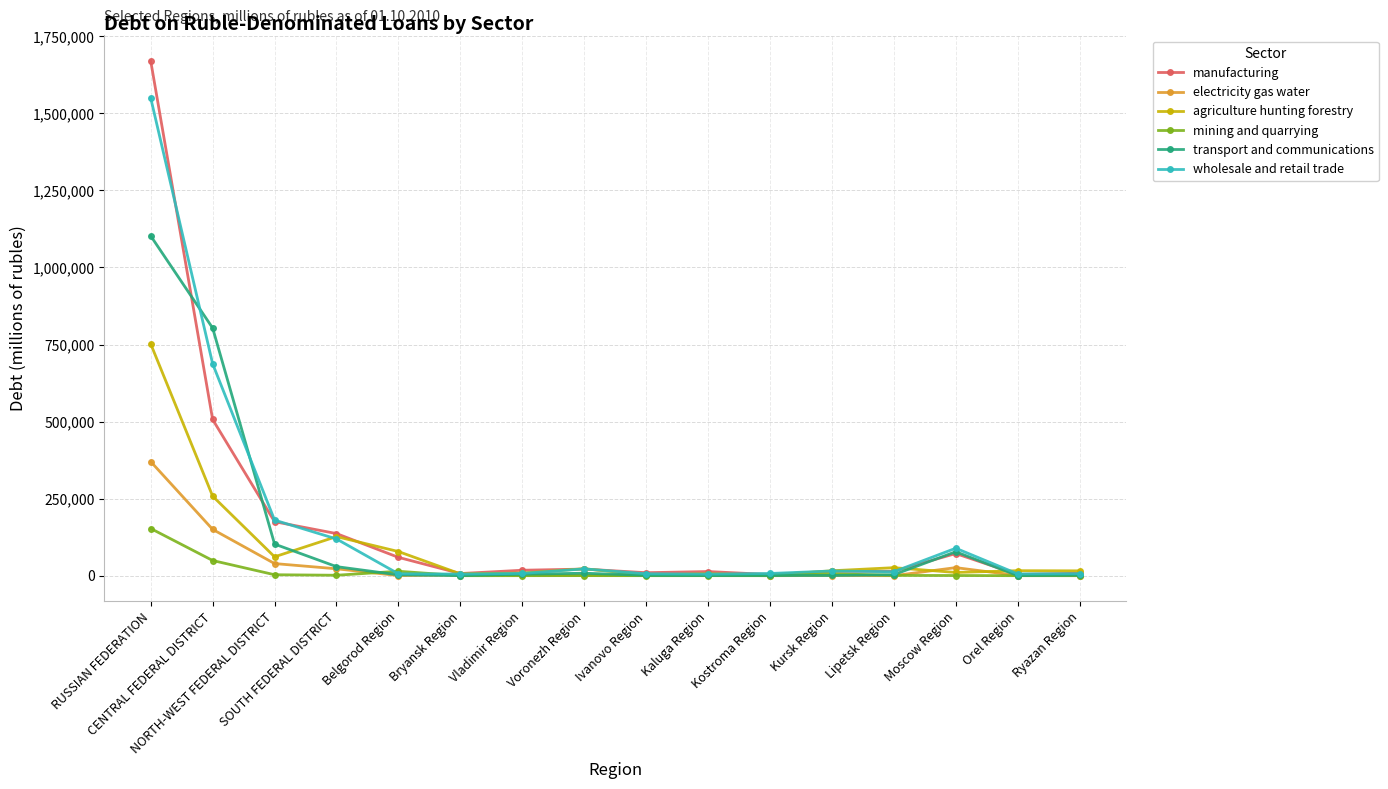

In agriculture hunting forestry, how many points are lower than both neighbors (excluding endpoints)?

5